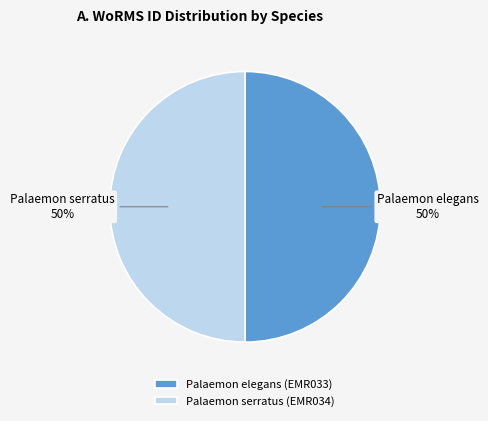

Is the sum of Palaemon elegans and Palaemon serratus greater than half?

Yes